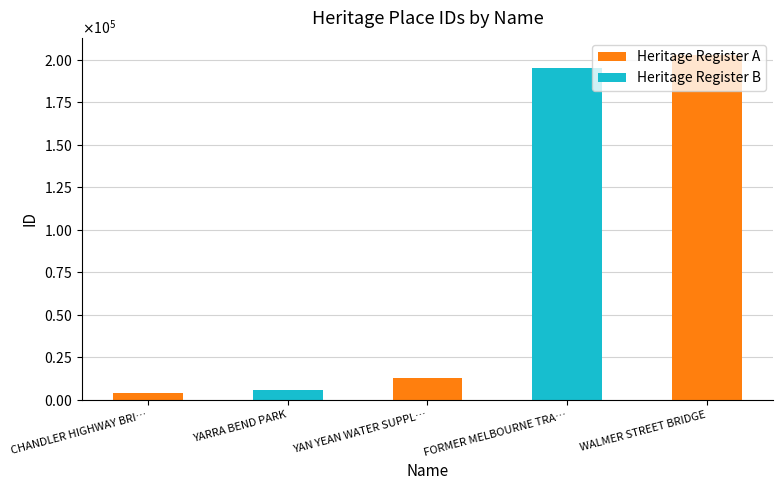

What is the label of the 4th bar from the right?

YARRA BEND PARK